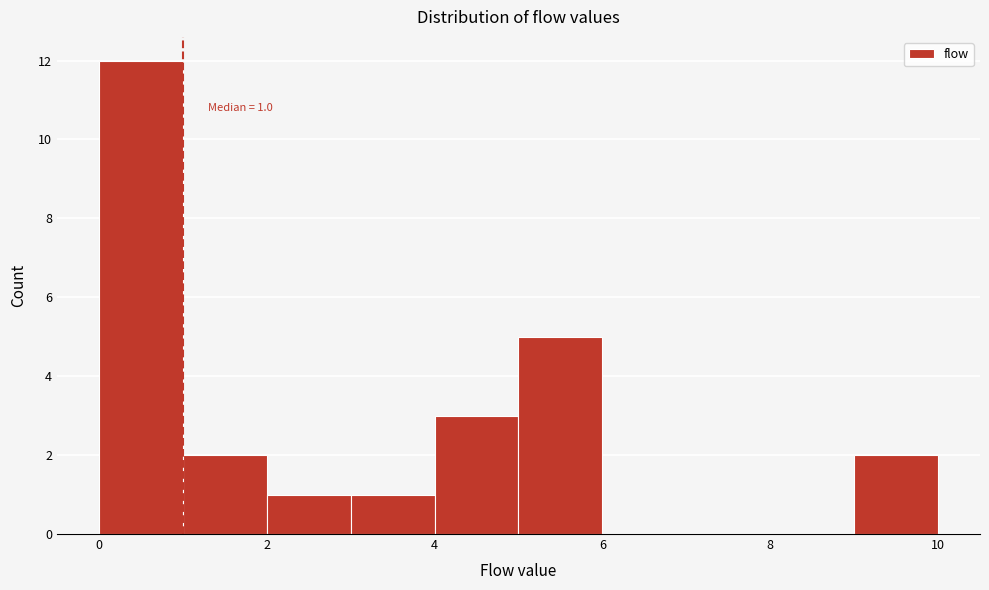

Which range on the x-axis has the tallest bar?

0 to 1